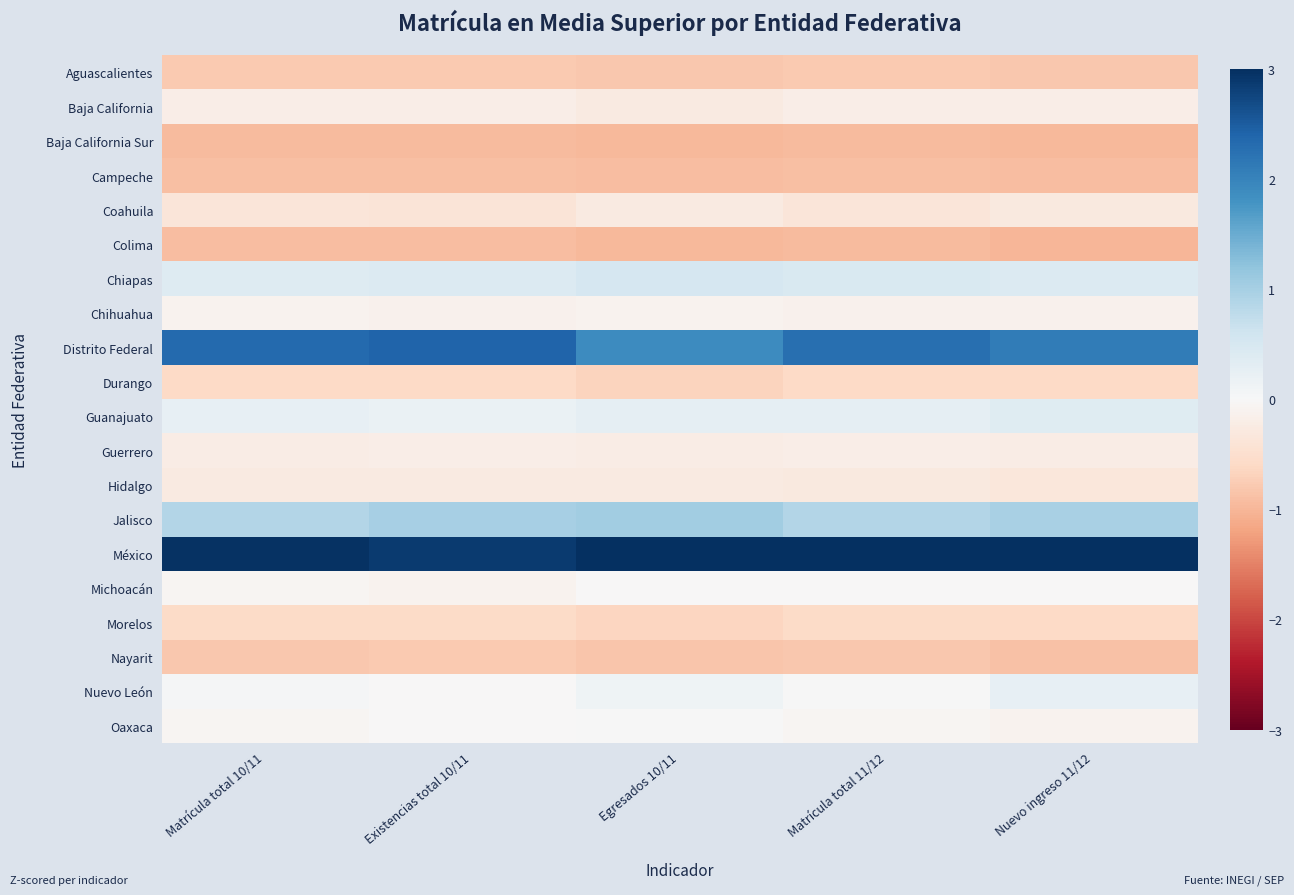

Reading left to right, list all the values displayed in this chart.

Aguascalientes: Matrícula total 10/11=-0.8	Existencias total 10/11=-0.8	Egresados 10/11=-0.8	Matrícula total 11/12=-0.8	Nuevo ingreso 11/12=-0.8
Baja California: Matrícula total 10/11=-0.2	Existencias total 10/11=-0.2	Egresados 10/11=-0.3	Matrícula total 11/12=-0.2	Nuevo ingreso 11/12=-0.2
Baja California Sur: Matrícula total 10/11=-0.9	Existencias total 10/11=-0.9	Egresados 10/11=-1.0	Matrícula total 11/12=-0.9	Nuevo ingreso 11/12=-1.0
Campeche: Matrícula total 10/11=-0.9	Existencias total 10/11=-0.9	Egresados 10/11=-0.9	Matrícula total 11/12=-0.9	Nuevo ingreso 11/12=-0.9
Coahuila: Matrícula total 10/11=-0.4	Existencias total 10/11=-0.4	Egresados 10/11=-0.3	Matrícula total 11/12=-0.4	Nuevo ingreso 11/12=-0.3
Colima: Matrícula total 10/11=-0.9	Existencias total 10/11=-0.9	Egresados 10/11=-1.0	Matrícula total 11/12=-0.9	Nuevo ingreso 11/12=-1.0
Chiapas: Matrícula total 10/11=0.4	Existencias total 10/11=0.4	Egresados 10/11=0.5	Matrícula total 11/12=0.5	Nuevo ingreso 11/12=0.4
Chihuahua: Matrícula total 10/11=-0.1	Existencias total 10/11=-0.1	Egresados 10/11=-0.1	Matrícula total 11/12=-0.1	Nuevo ingreso 11/12=-0.1
Distrito Federal: Matrícula total 10/11=2.3	Existencias total 10/11=2.4	Egresados 10/11=1.9	Matrícula total 11/12=2.3	Nuevo ingreso 11/12=2.1
Durango: Matrícula total 10/11=-0.6	Existencias total 10/11=-0.6	Egresados 10/11=-0.7	Matrícula total 11/12=-0.6	Nuevo ingreso 11/12=-0.6
Guanajuato: Matrícula total 10/11=0.3	Existencias total 10/11=0.2	Egresados 10/11=0.3	Matrícula total 11/12=0.3	Nuevo ingreso 11/12=0.4
Guerrero: Matrícula total 10/11=-0.2	Existencias total 10/11=-0.2	Egresados 10/11=-0.2	Matrícula total 11/12=-0.2	Nuevo ingreso 11/12=-0.2
Hidalgo: Matrícula total 10/11=-0.3	Existencias total 10/11=-0.3	Egresados 10/11=-0.3	Matrícula total 11/12=-0.3	Nuevo ingreso 11/12=-0.3
Jalisco: Matrícula total 10/11=0.9	Existencias total 10/11=1.0	Egresados 10/11=1.0	Matrícula total 11/12=0.9	Nuevo ingreso 11/12=1.0
México: Matrícula total 10/11=3.0	Existencias total 10/11=2.9	Egresados 10/11=3.1	Matrícula total 11/12=3.0	Nuevo ingreso 11/12=3.0
Michoacán: Matrícula total 10/11=-0.1	Existencias total 10/11=-0.1	Egresados 10/11=-0.0	Matrícula total 11/12=-0.0	Nuevo ingreso 11/12=-0.0
Morelos: Matrícula total 10/11=-0.6	Existencias total 10/11=-0.6	Egresados 10/11=-0.6	Matrícula total 11/12=-0.6	Nuevo ingreso 11/12=-0.6
Nayarit: Matrícula total 10/11=-0.8	Existencias total 10/11=-0.8	Egresados 10/11=-0.8	Matrícula total 11/12=-0.8	Nuevo ingreso 11/12=-0.9
Nuevo León: Matrícula total 10/11=0.0	Existencias total 10/11=-0.0	Egresados 10/11=0.1	Matrícula total 11/12=0.0	Nuevo ingreso 11/12=0.3
Oaxaca: Matrícula total 10/11=-0.0	Existencias total 10/11=-0.0	Egresados 10/11=0.0	Matrícula total 11/12=-0.1	Nuevo ingreso 11/12=-0.1